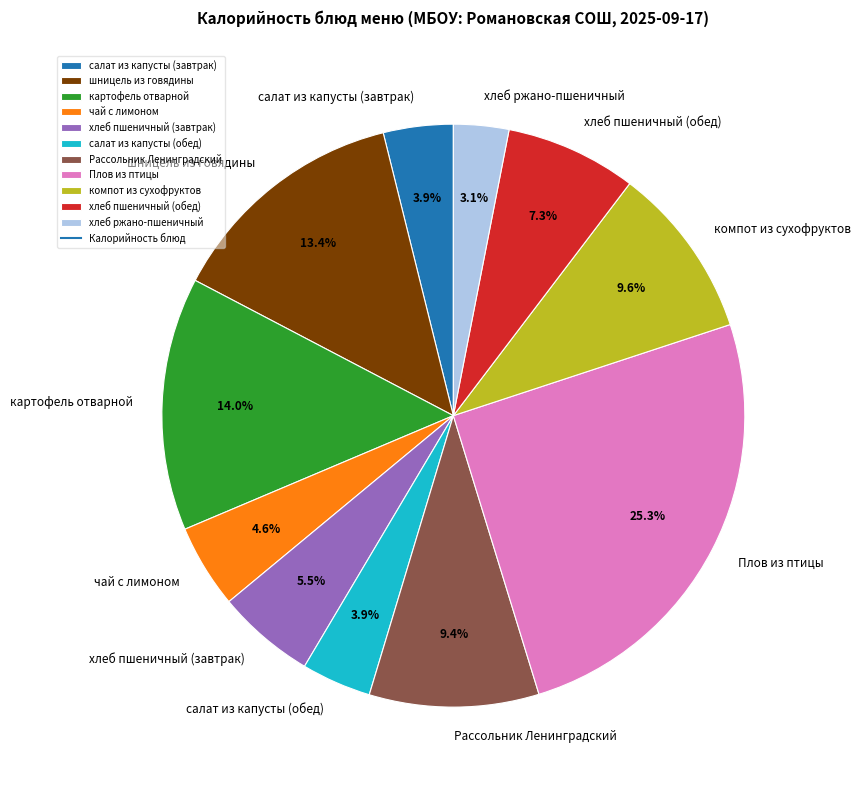

The картофель отварной slice represents 25% of the pie. True or false?

False